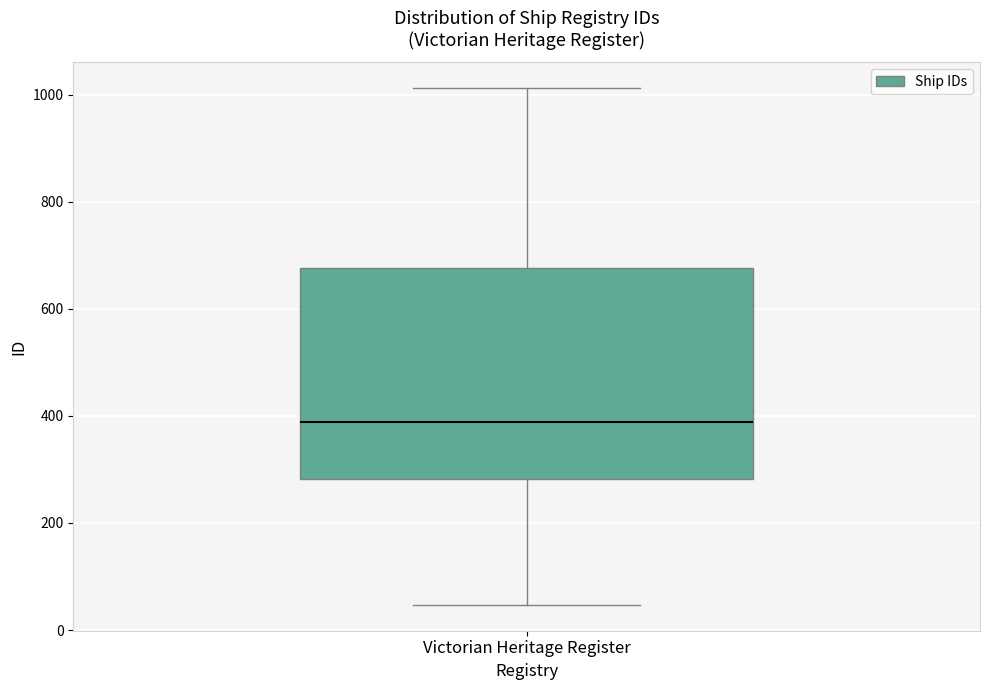

Read this box plot against the y-axis: the position of the median line, the range covered by the box, and the ends of both whiskers. The values are not printed on the chart, so give them approximately, as read against the axis.

median 380, box 280 to 680, whiskers 40 to 1020